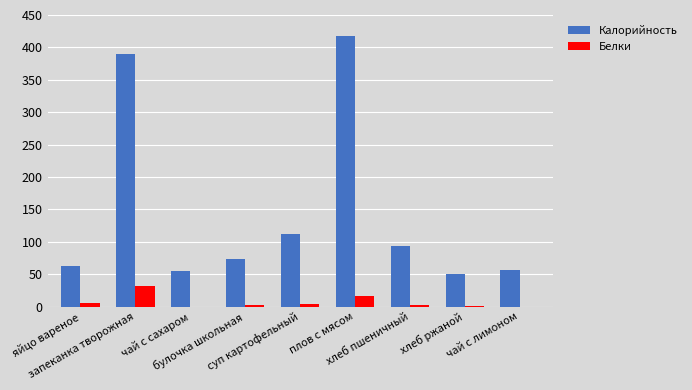

The value of Белки at чай с сахаром is 0.2. True or false?

True